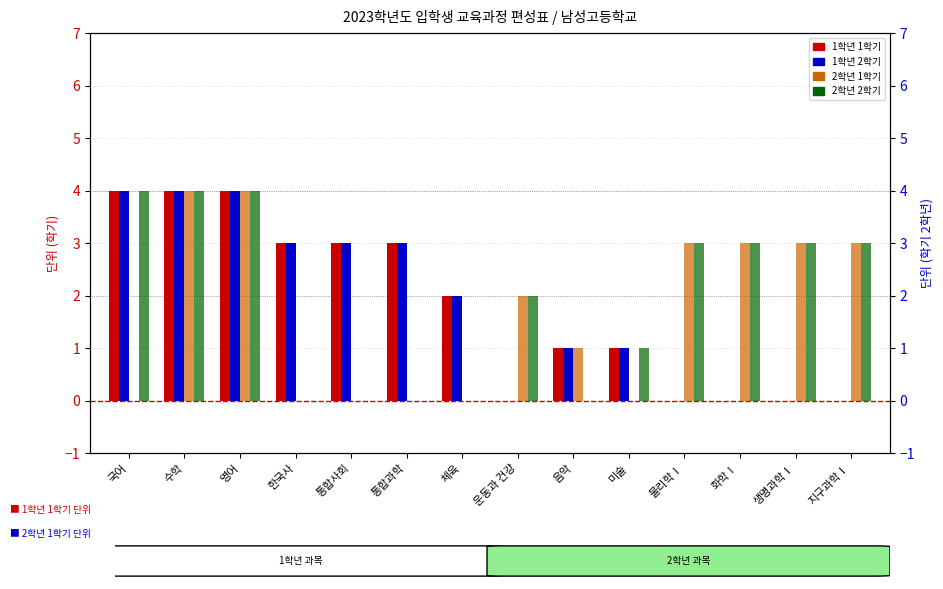

Is it true that 2학년 1학기 equals 3 at 지구과학Ⅰ?

True